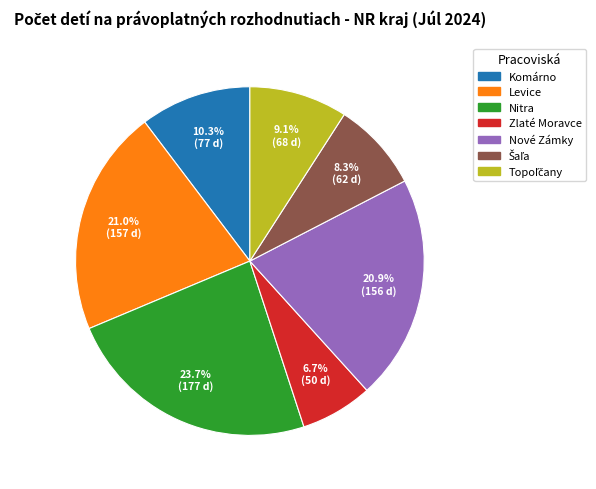

How many segments does this pie chart have?

7